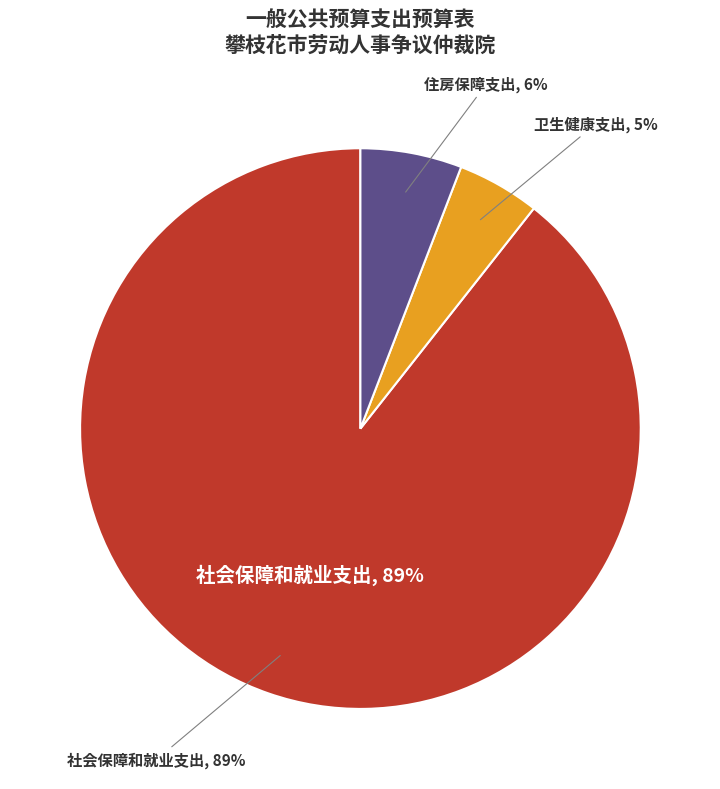

Rank the categories by value from lowest to highest.

卫生健康支出, 住房保障支出, 社会保障和就业支出